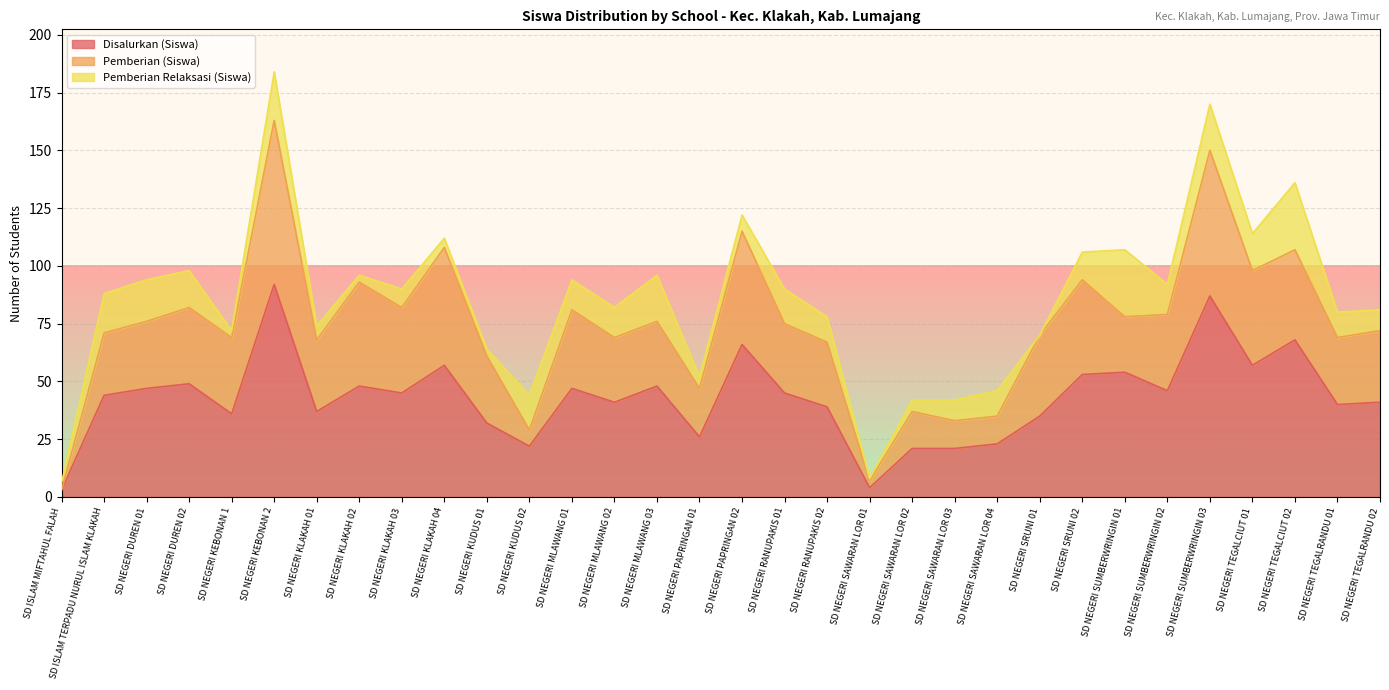

At which label does Pemberian Relaksasi (Siswa) first exceed 11?

SD ISLAM TERPADU NURUL ISLAM KLAKAH